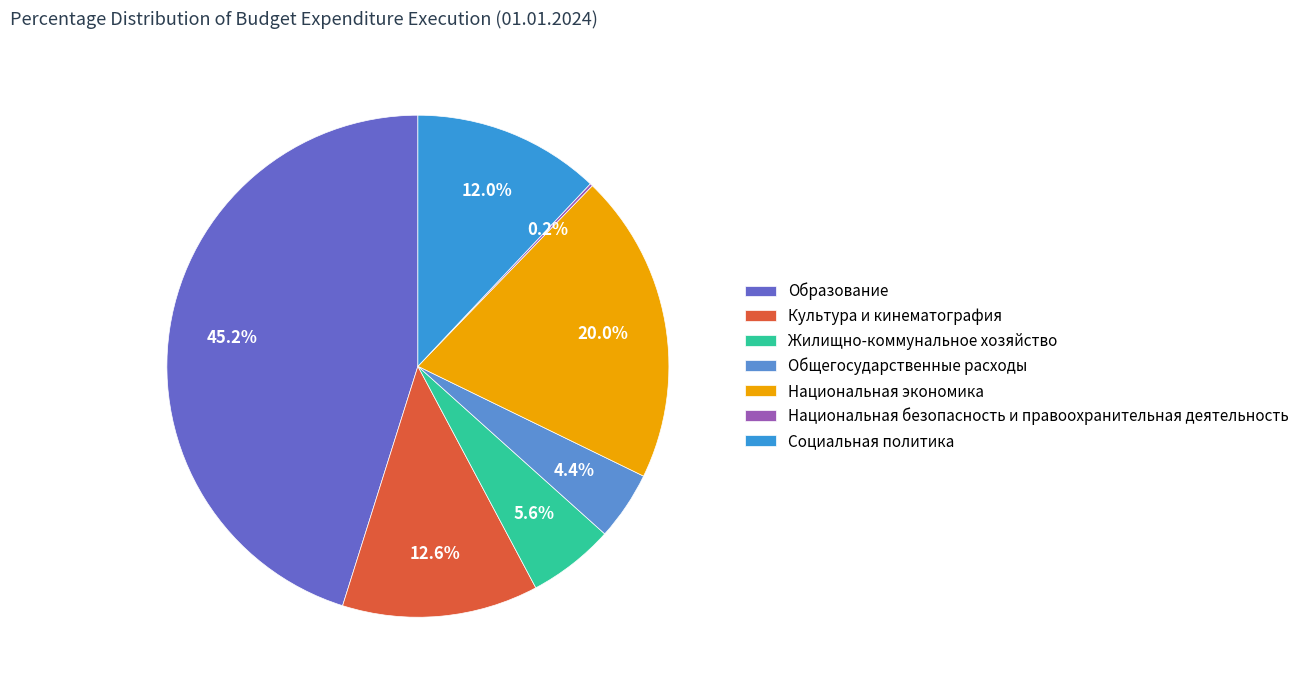

Which category has the biggest portion of the pie?

Образование